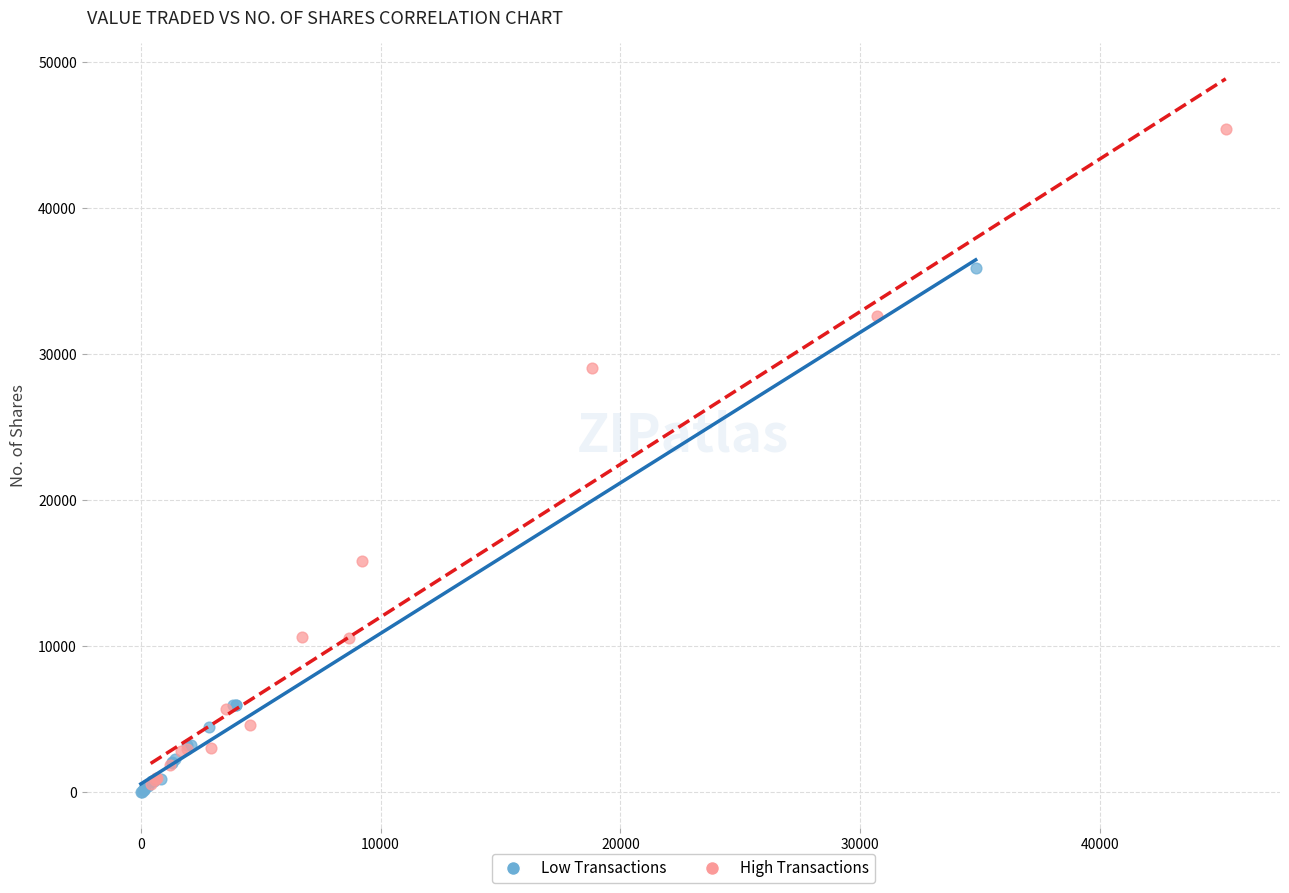

Which series reaches the minimum Y coordinate?

Low Transactions